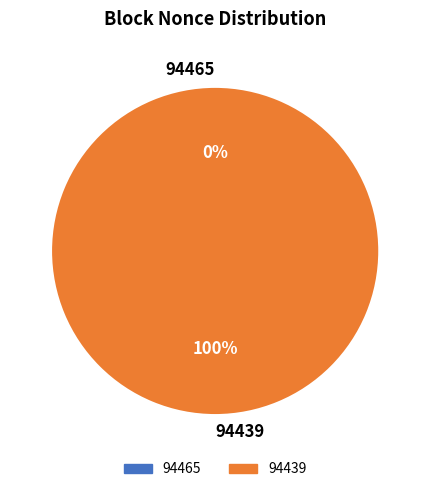

To the nearest percent, what portion does 94439 represent?

100%